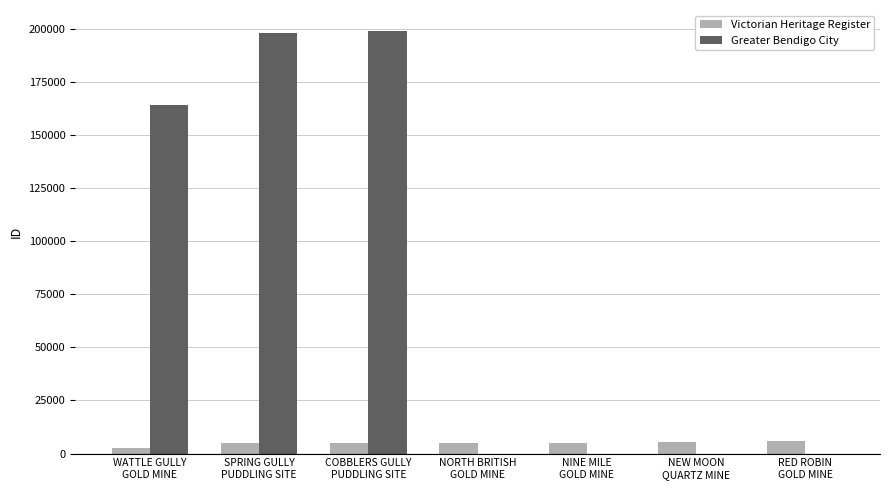

Which series has the largest total across all categories?

Greater Bendigo City